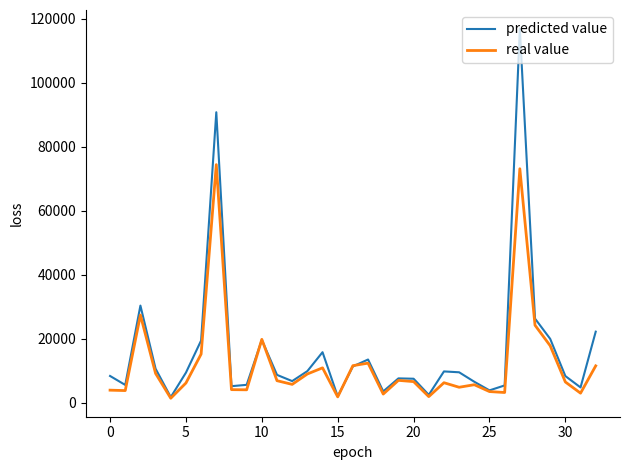

What is the difference between the maximum and second lowest values in the predicted value series?

115057